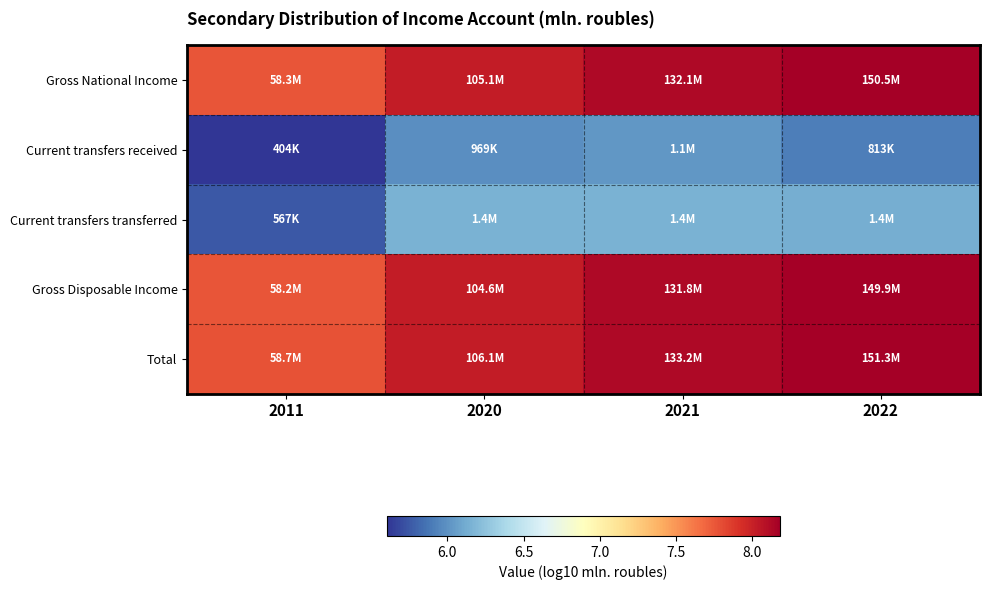

How many series are shown in this chart?

5